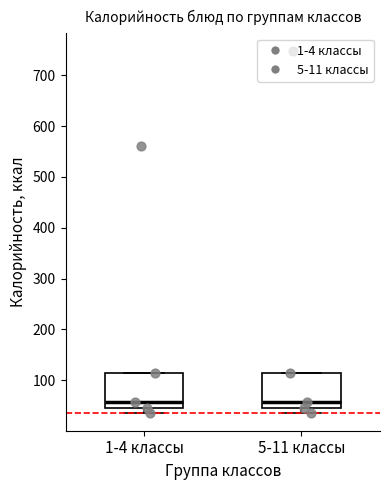

Reading left to right, read every box against the y-axis: the position of its median line, the range the box covers, and the ends of its whiskers. The values are not printed on the chart, so give them approximately, as read against the axis.

1-4 классы: median 60, box 50 to 110, whiskers 40 to 110
5-11 классы: median 60, box 50 to 110, whiskers 40 to 110